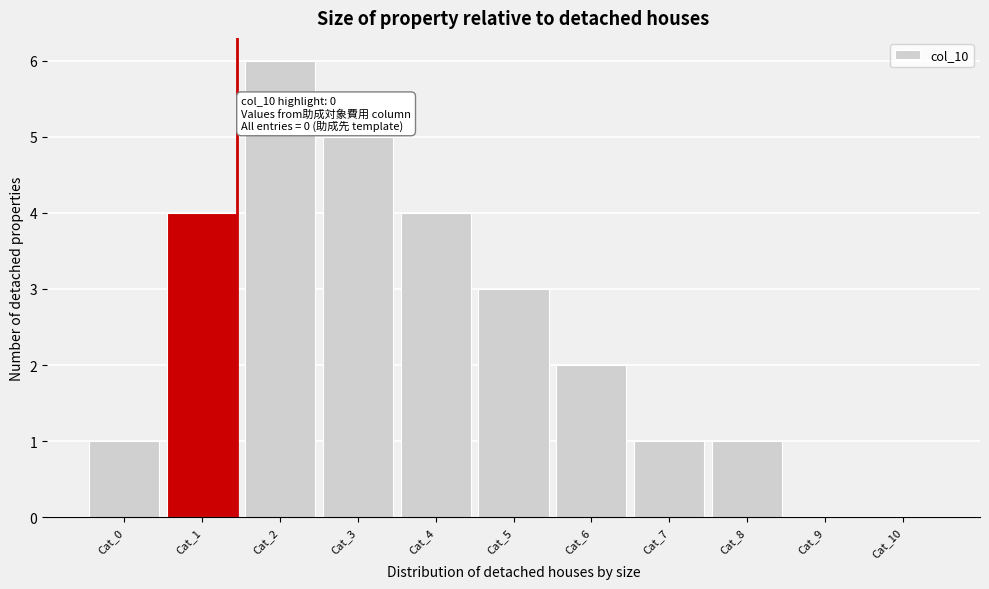

Reading left to right, transcribe all the data shown in this chart.

Cat_0=1	Cat_1=4	Cat_2=6	Cat_3=5	Cat_4=4	Cat_5=3	Cat_6=2	Cat_7=1	Cat_8=1	Cat_9=0	Cat_10=0